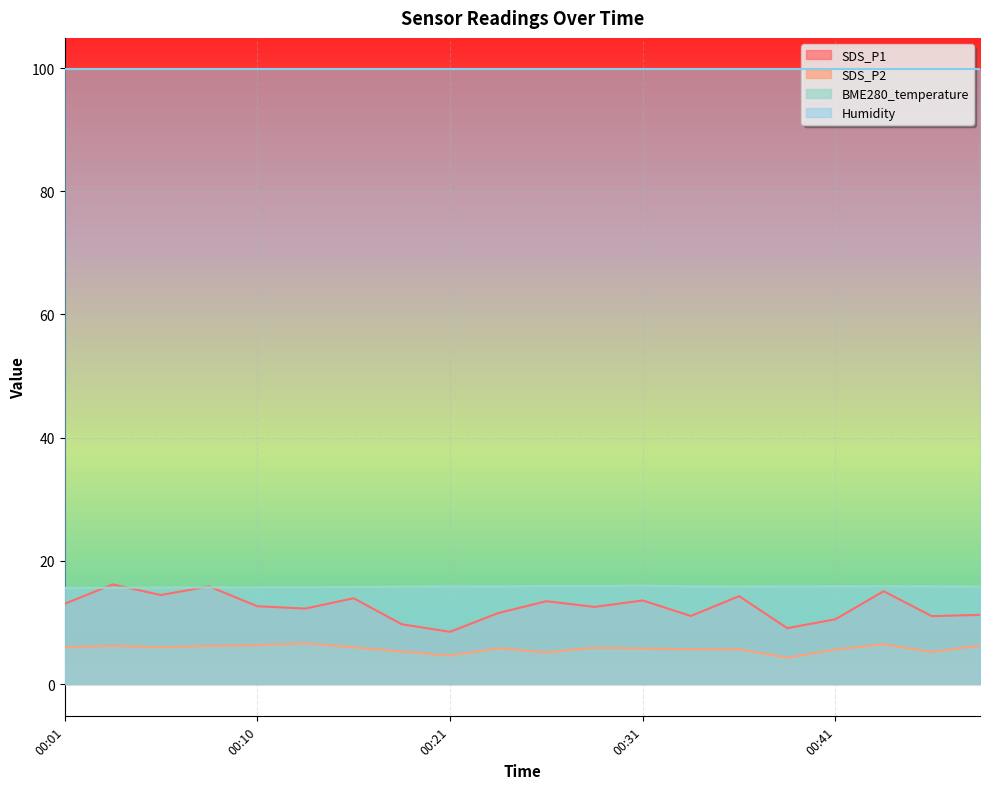

Which series has the largest total across all categories?

Humidity